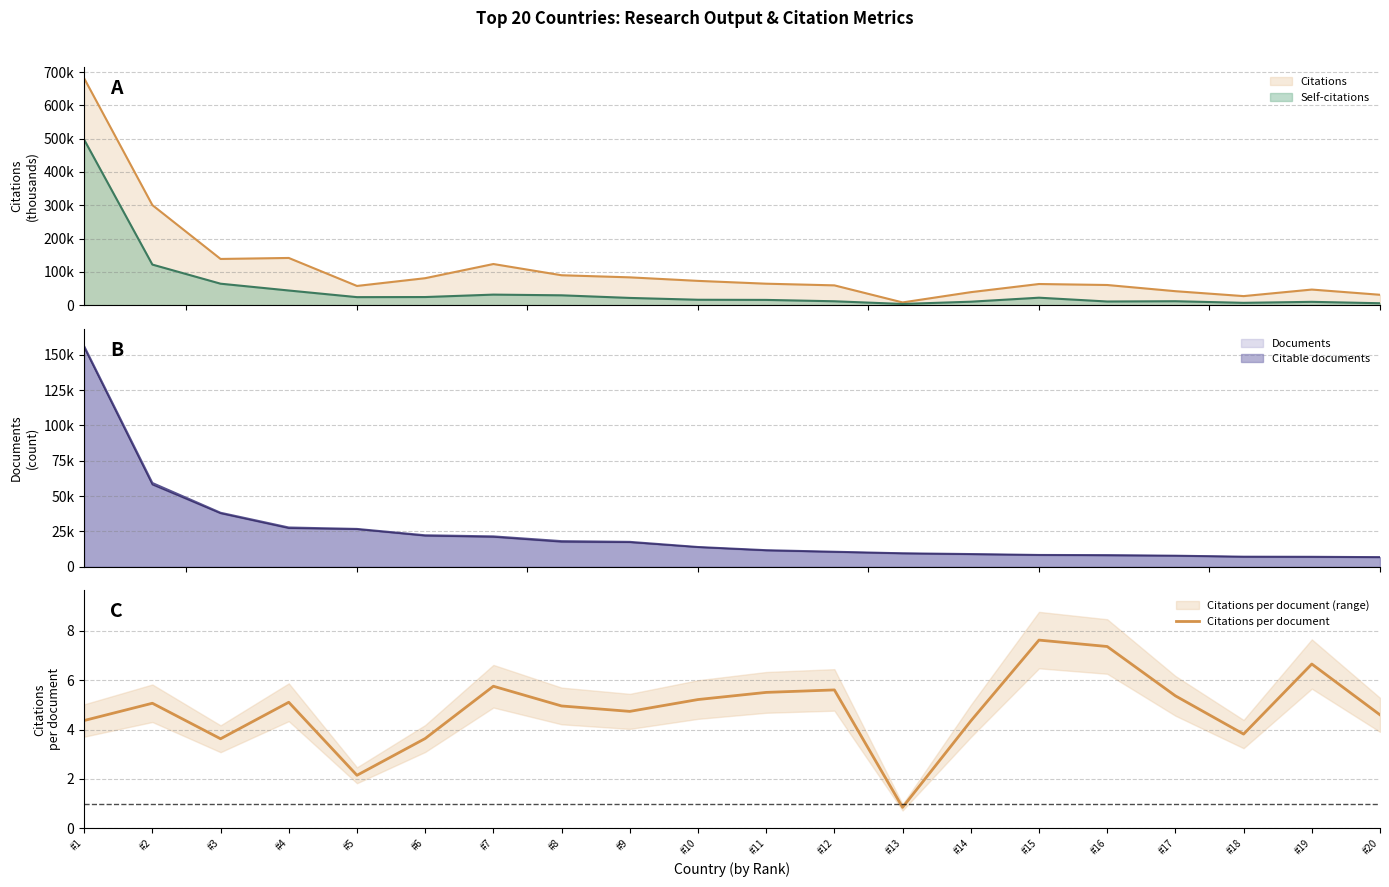

What is the value of the 20th point from the left?

4.6